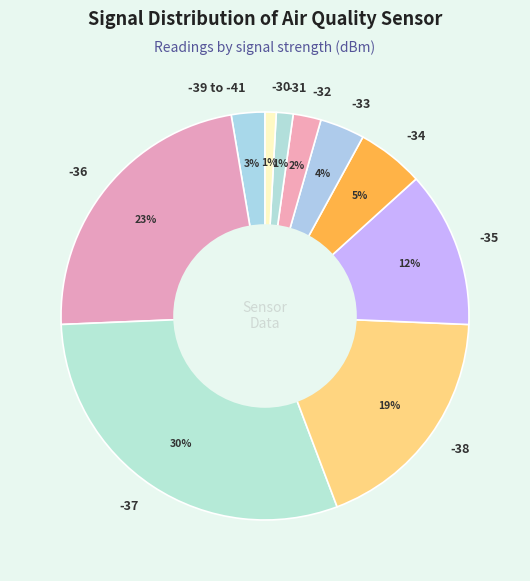

To the nearest percent, what is the average slice percentage?

10%